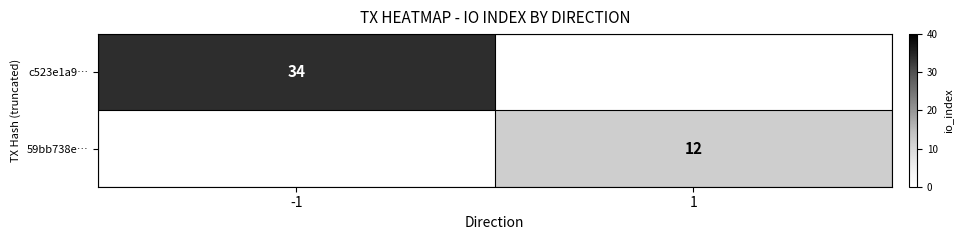

What is the total value across all series at 1?

12